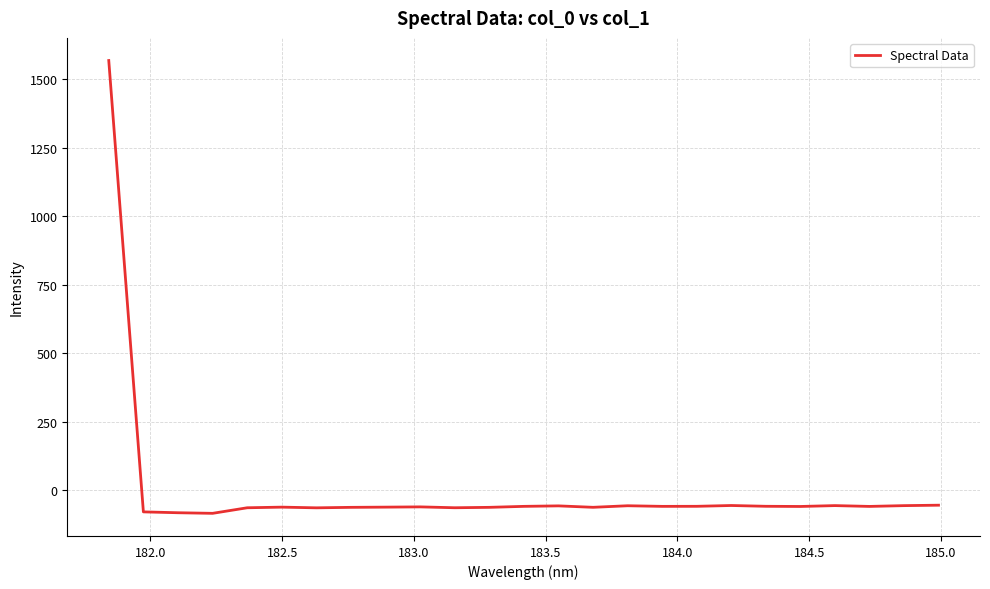

How many lines are shown in the chart?

1